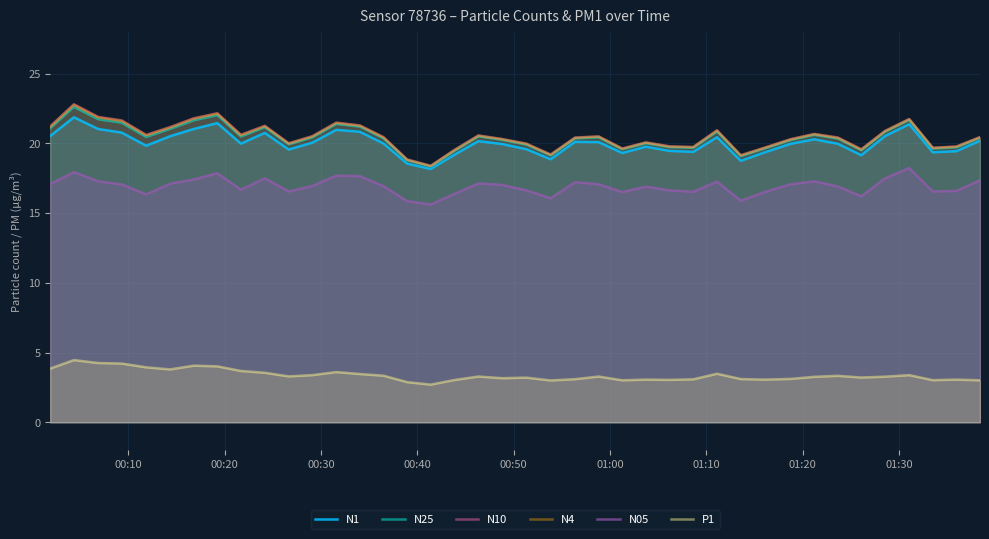

What is the minimum value shown in the chart?

2.7